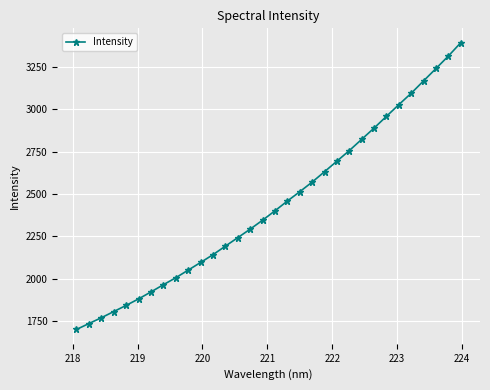

What is the sum of all values?

77921.2